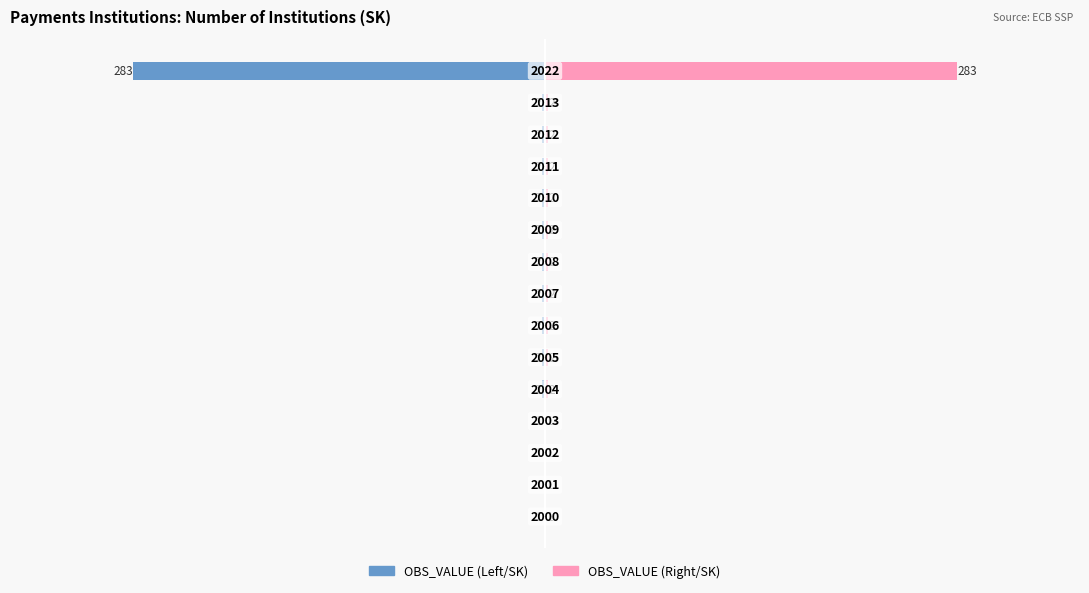

How many bars are there in total?

30